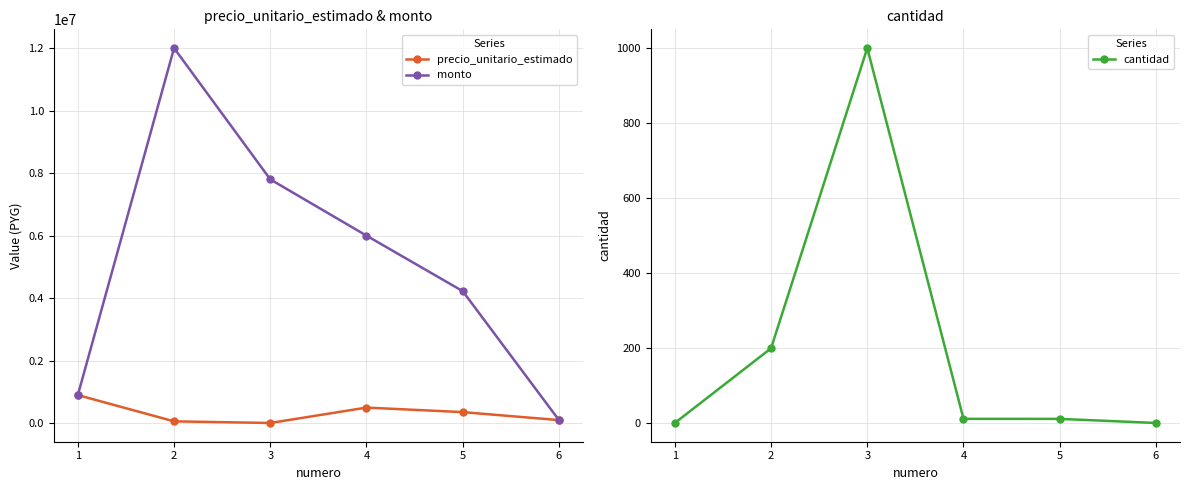

List the labels in order of cantidad value, smallest first.

1, 6, 5, 4, 2, 3